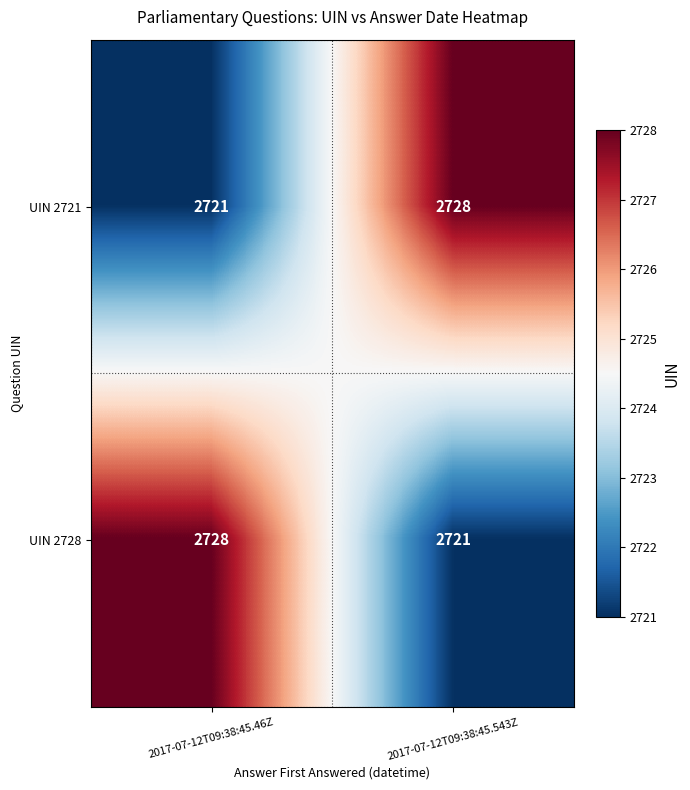

At 2017-07-12T09:38:45.543Z, list the series in order from largest to smallest.

UIN 2721, UIN 2728